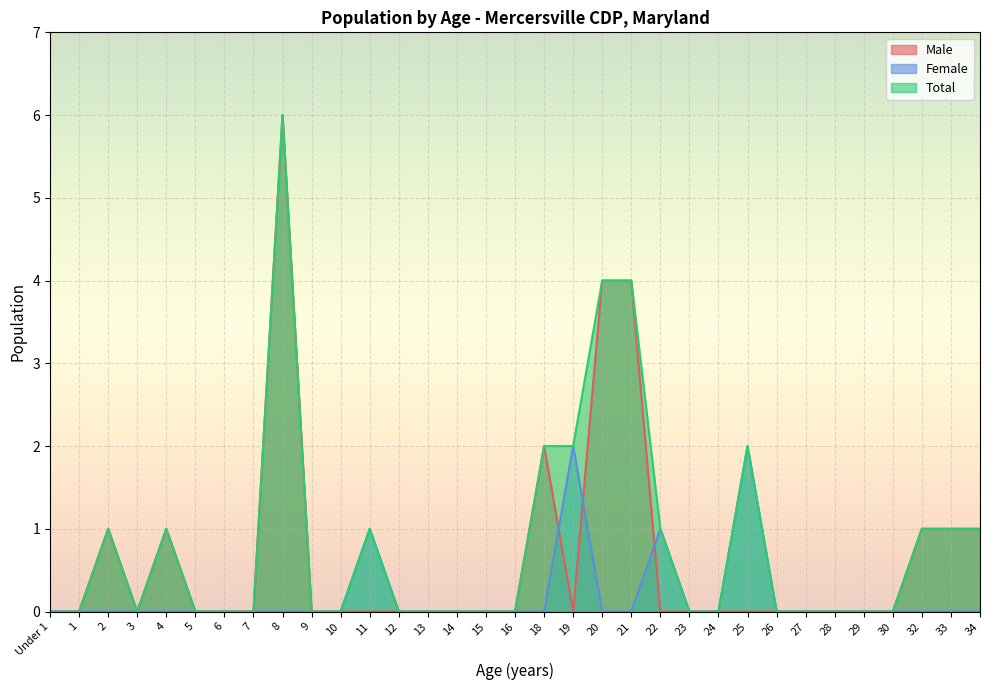

What is the highest value of the Male series?

6